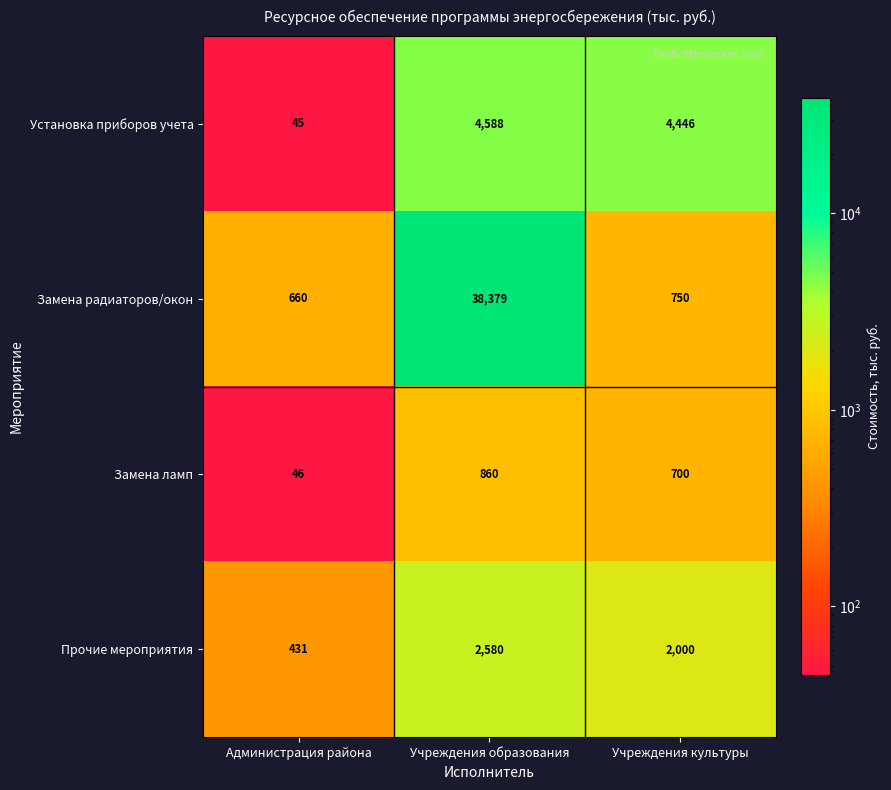

Where is Замена радиаторов/окон nearest to the value 19519?

Учреждения культуры